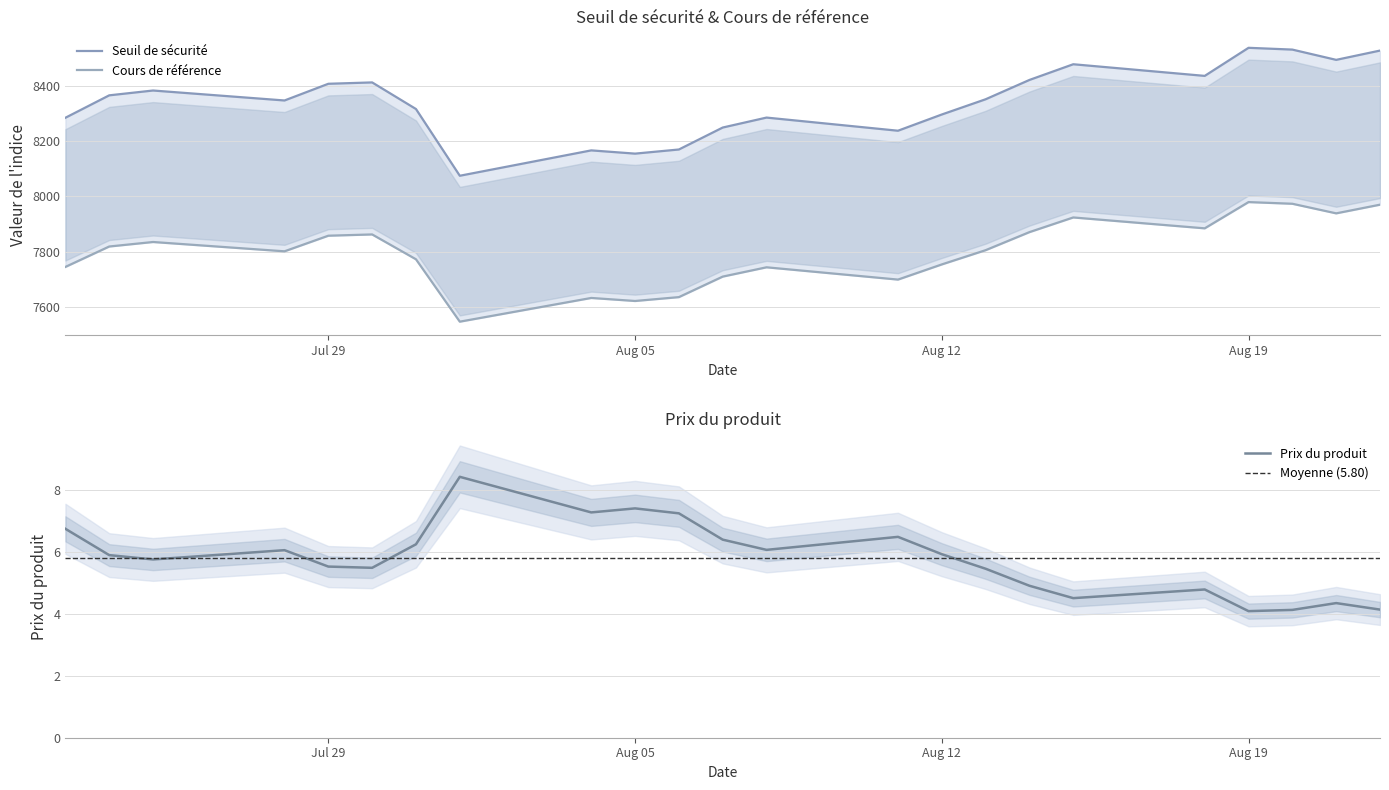

What is the sum of the Cours de référence values at 2025-07-30 and 2025-08-04?

15494.0